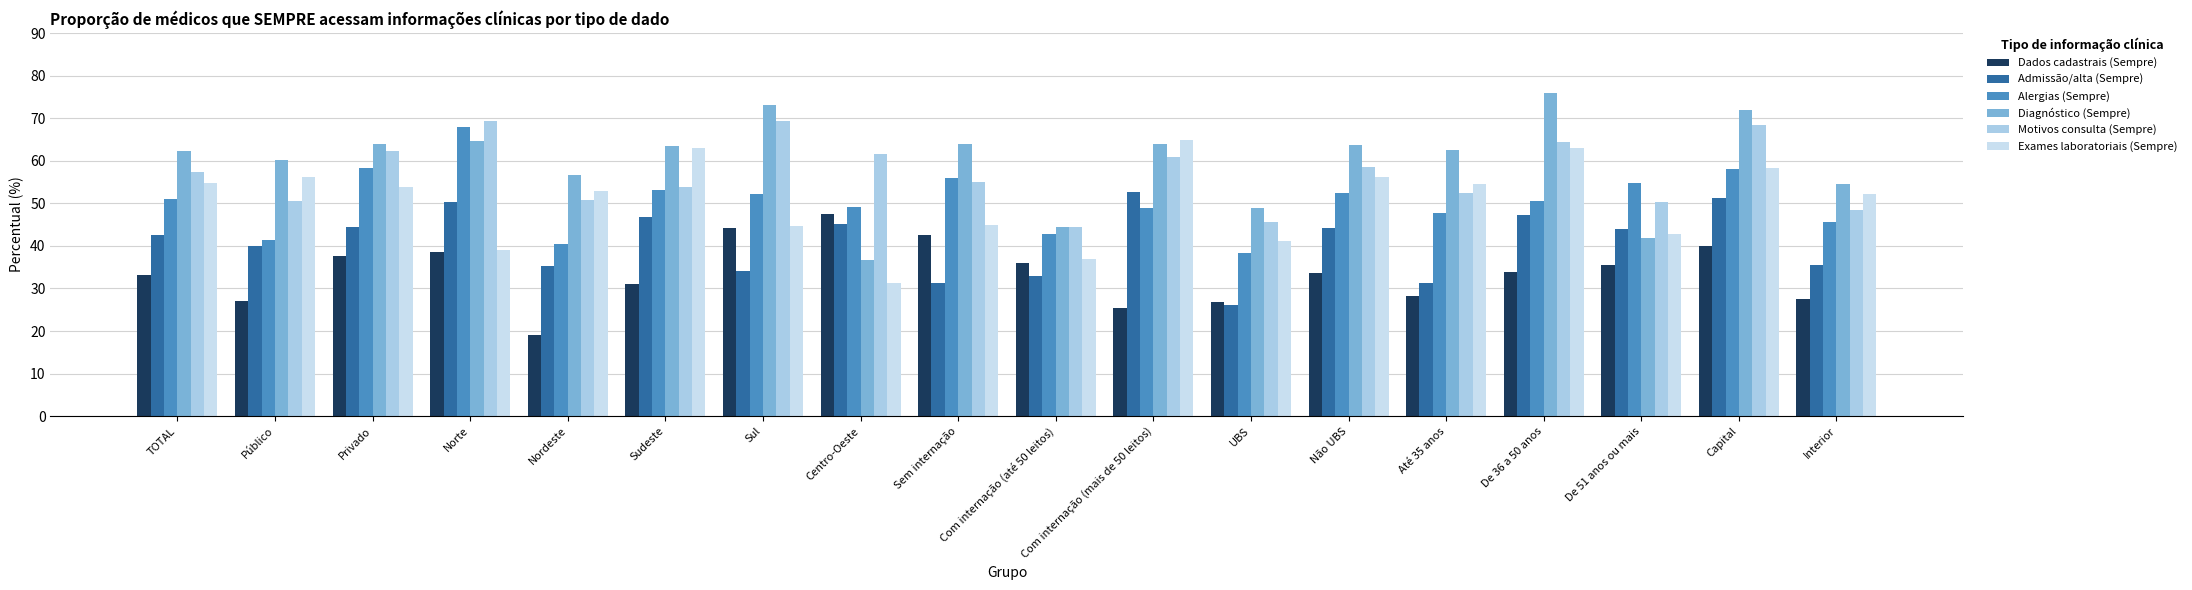

Which category has the highest value in the Diagnóstico (Sempre) series?

De 36 a 50 anos